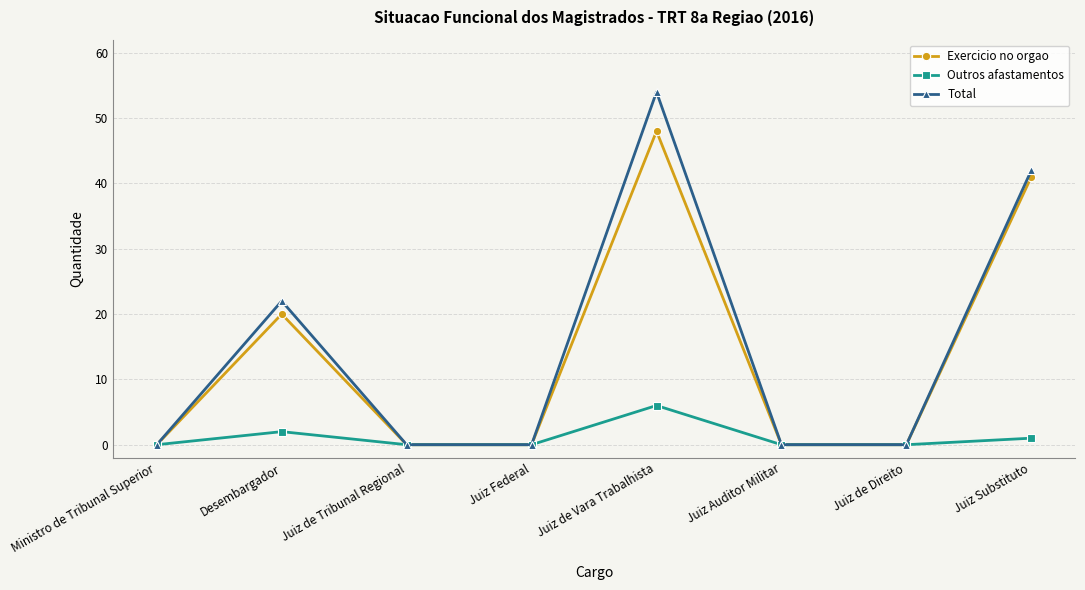

Between Juiz de Vara Trabalhista and Juiz Substituto, which series saw the biggest shift?

Total